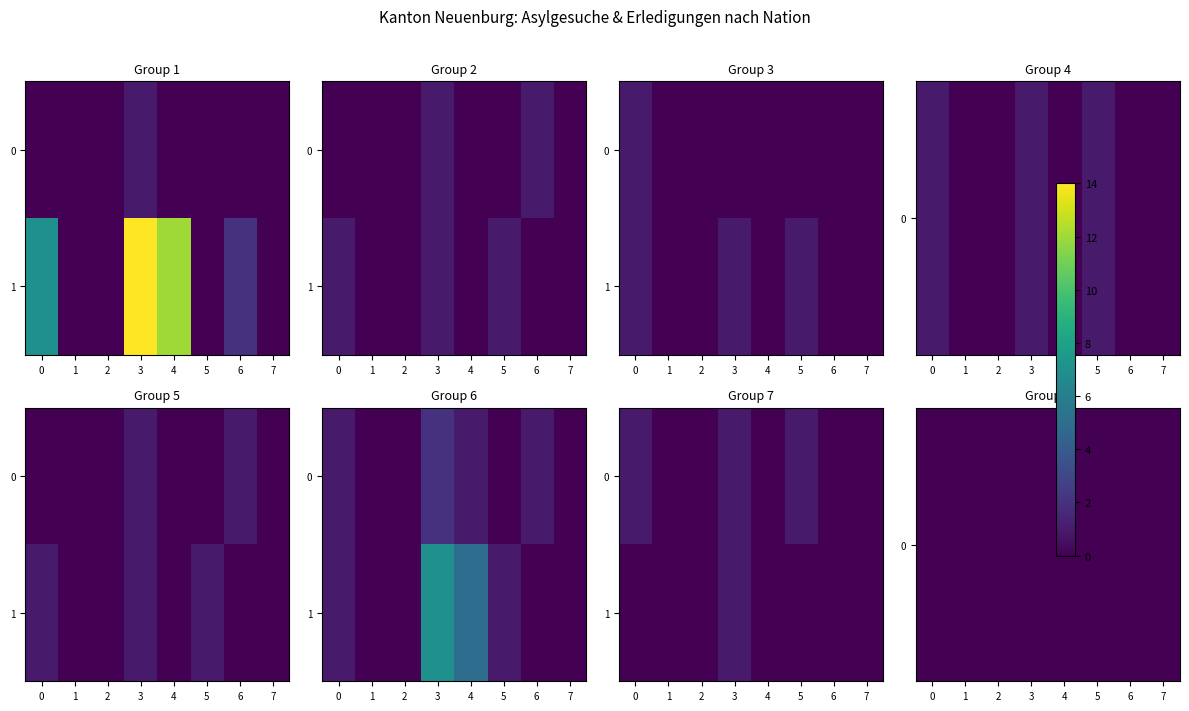

Between 0 and 3, which series saw the biggest shift?

1